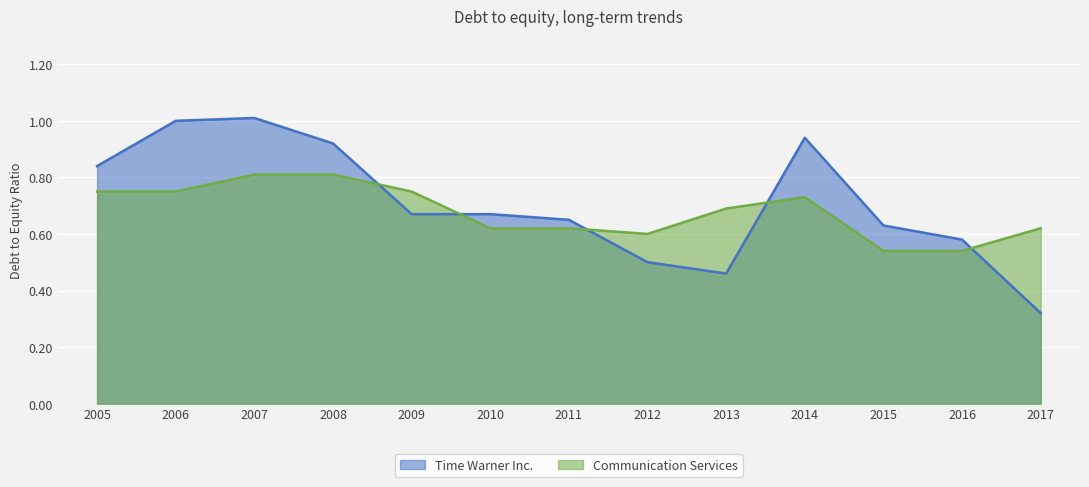

Reading right to left, transcribe all the data shown in this chart.

Time Warner Inc.: 2017=0.3	2016=0.6	2015=0.6	2014=0.9	2013=0.5	2012=0.5	2011=0.7	2010=0.7	2009=0.7	2008=0.9	2007=1.0	2006=1.0	2005=0.8
Communication Services: 2017=0.6	2016=0.5	2015=0.5	2014=0.7	2013=0.7	2012=0.6	2011=0.6	2010=0.6	2009=0.8	2008=0.8	2007=0.8	2006=0.8	2005=0.8